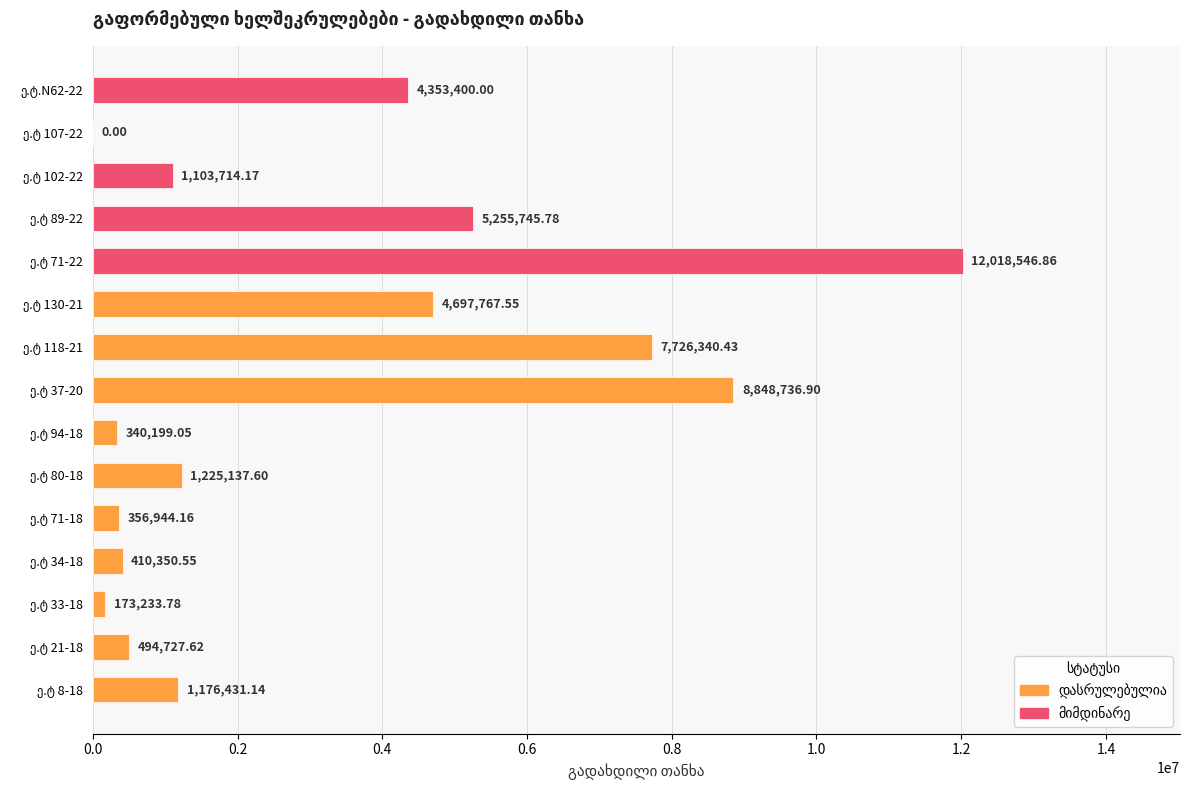

Are the bars horizontal?

Yes